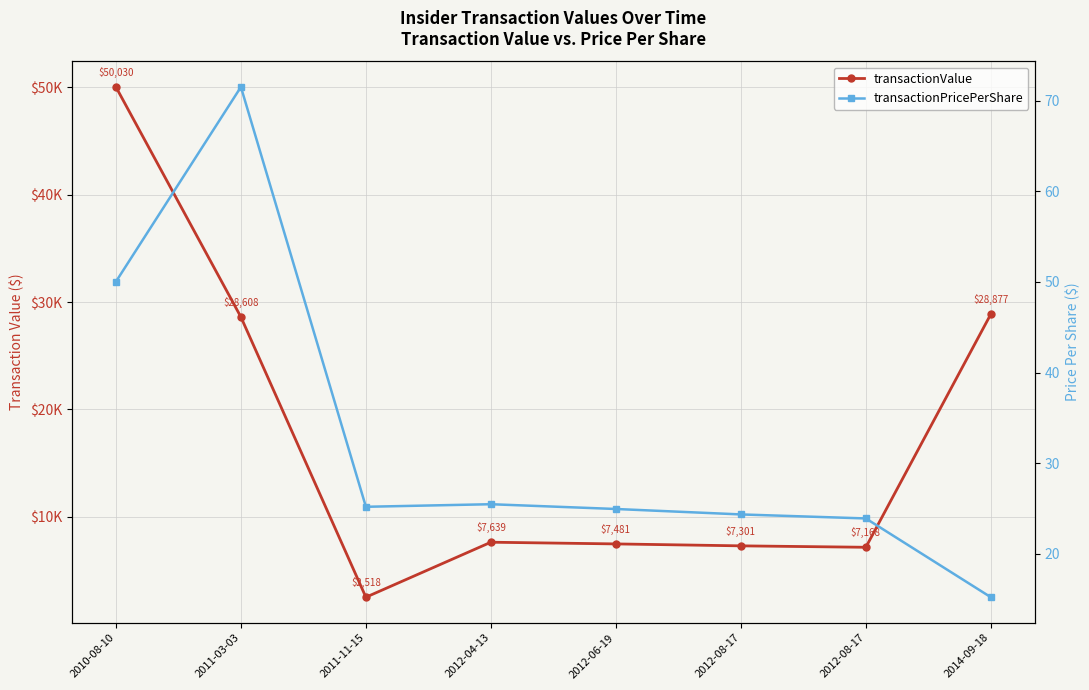

Is it true that transactionValue equals 47831.1 at 2014-09-18?

False